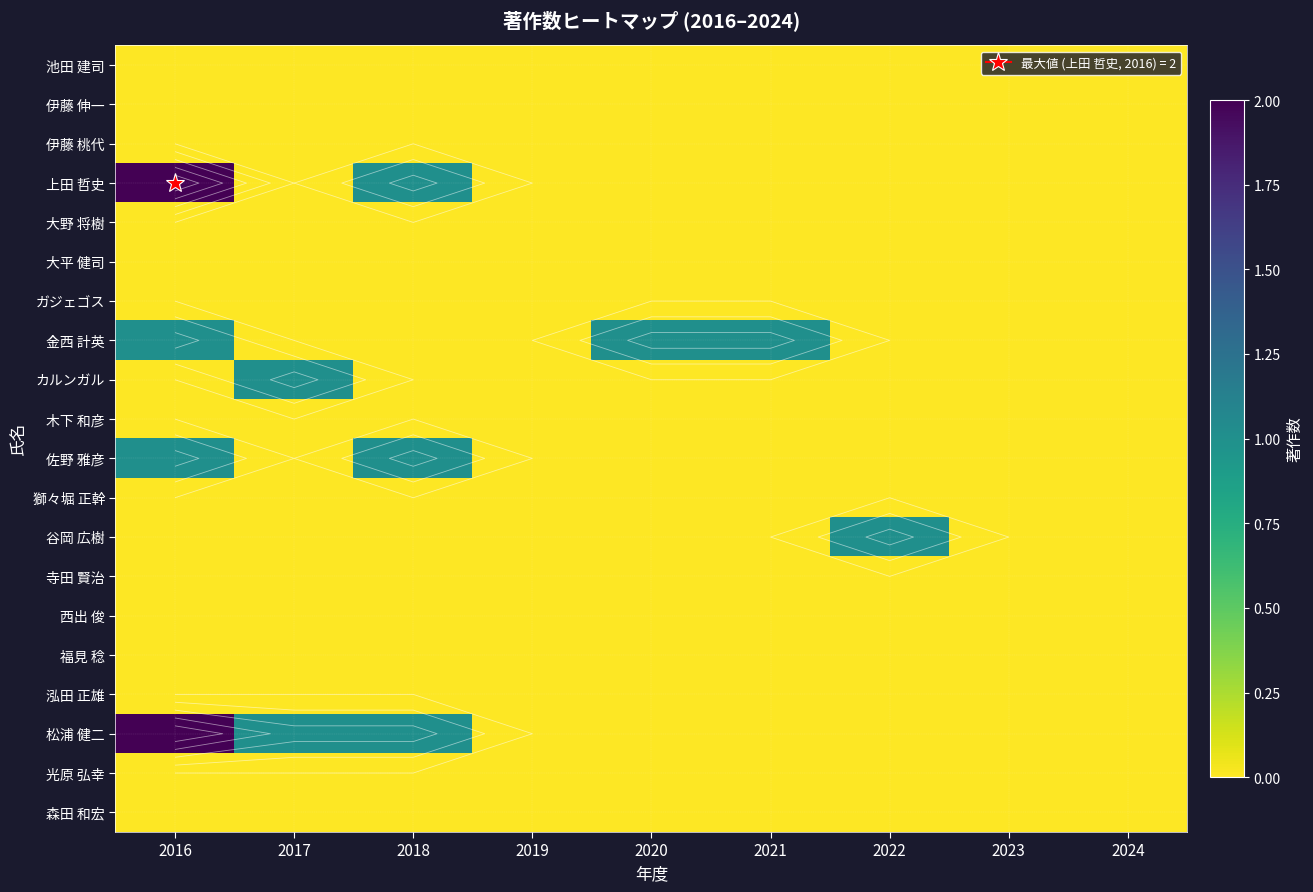

What is the spread (max minus min) of values at 2021?

1